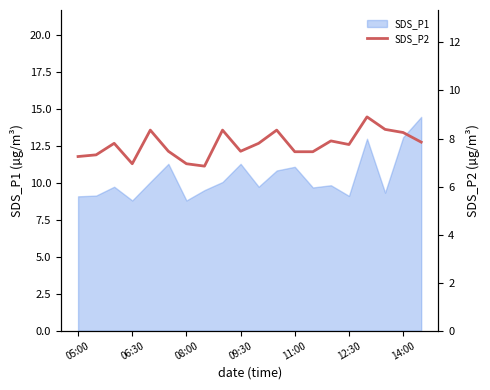

The value at 11 is 13.3. True or false?

False